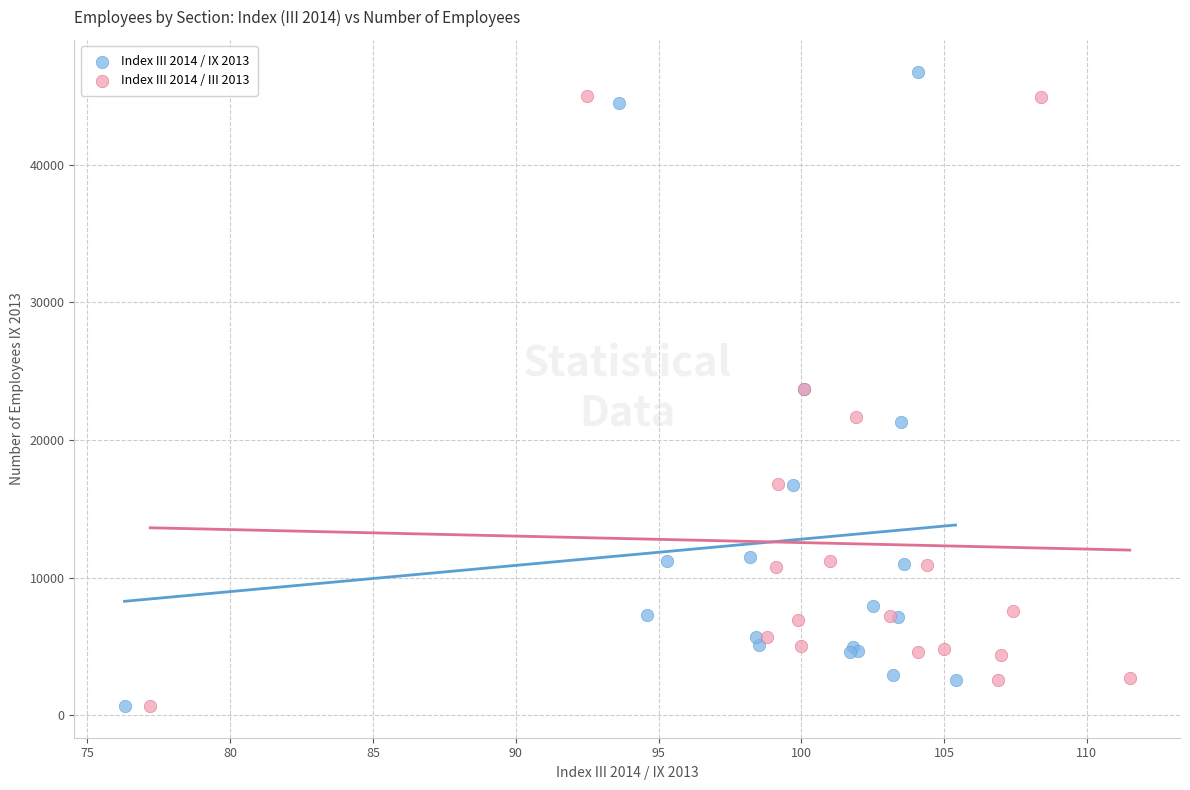

What are all the series names shown in the legend?

Index III 2014 / IX 2013, Index III 2014 / III 2013